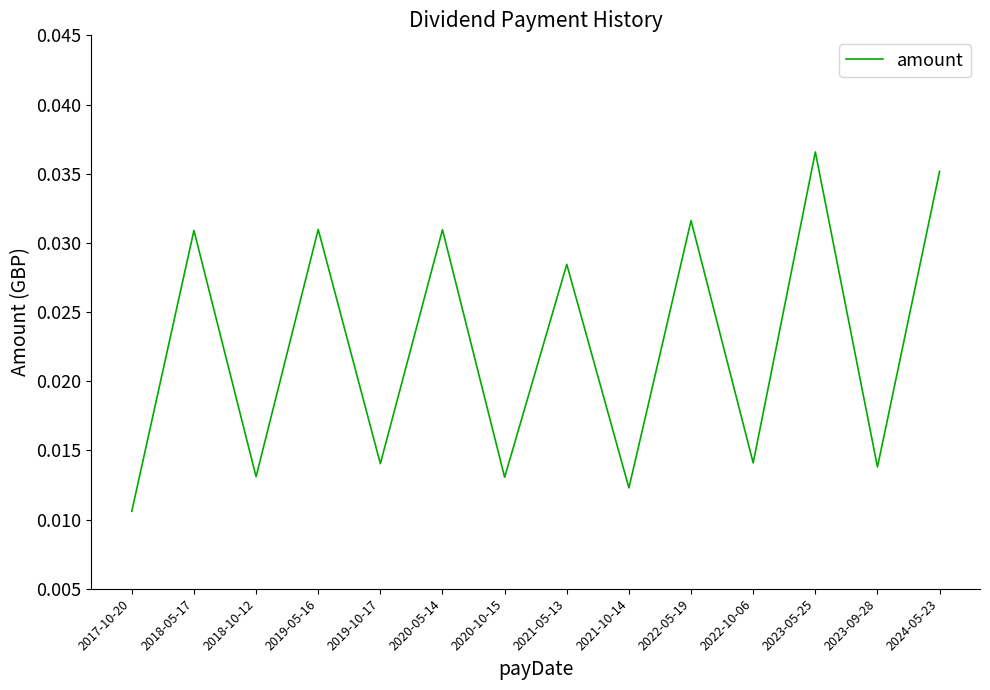

Where is the data nearest to the value 0?

2017-10-20